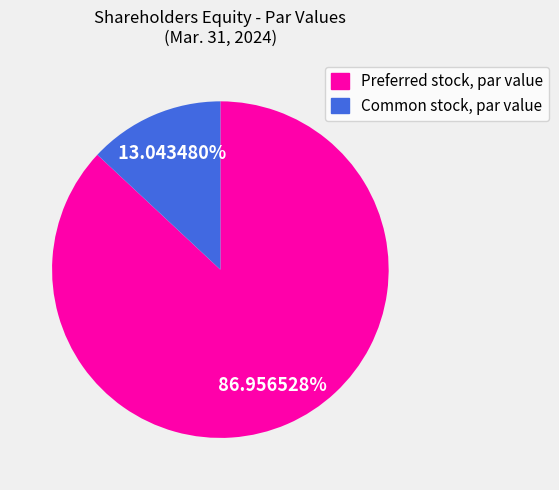

True or false: Common stock, par value accounts for 21% of the total.

False